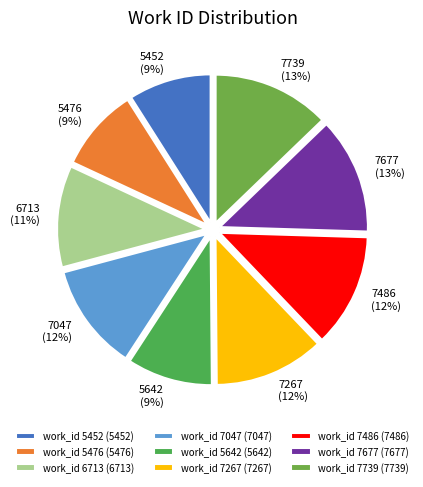

True or false: work_id 7677 accounts for 13% of the total.

True